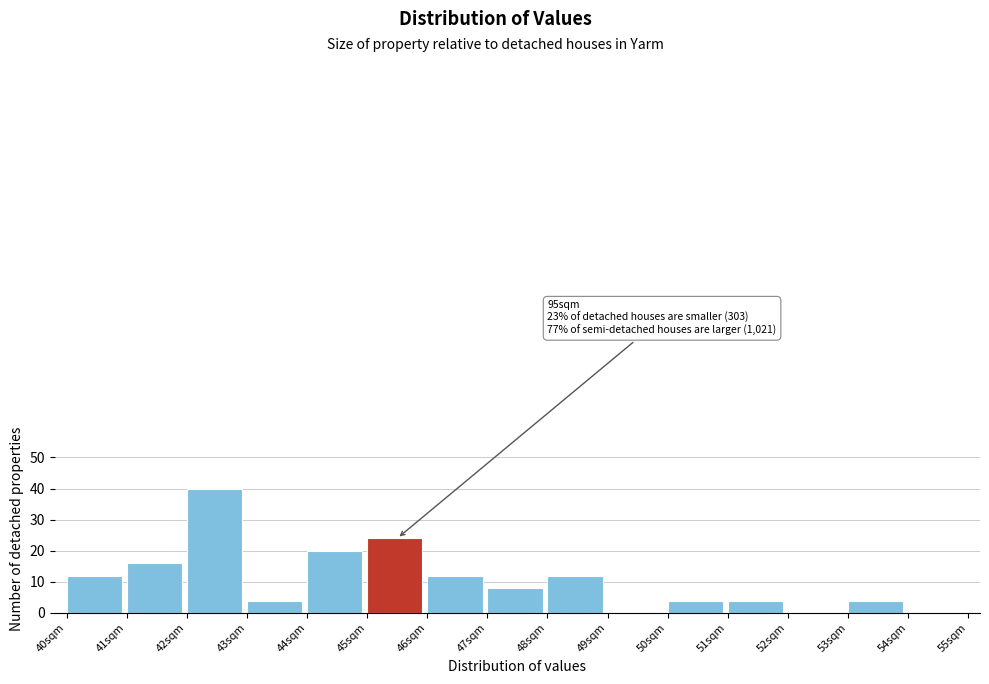

Which range on the x-axis has the tallest bar?

42 to 43